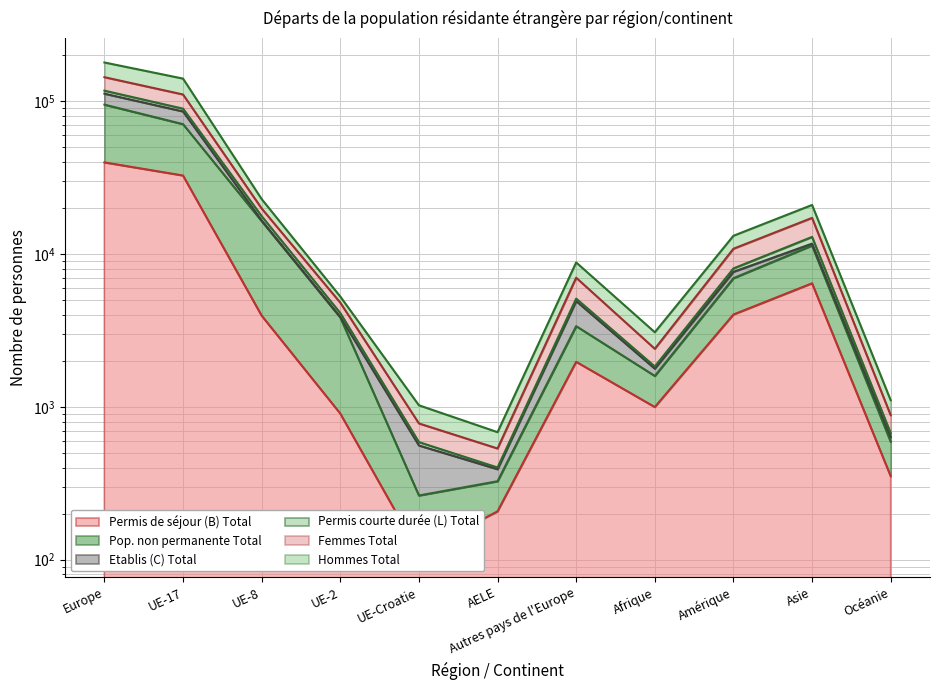

Where does the Permis courte durée (L) Total series first go above 5111?

Europe